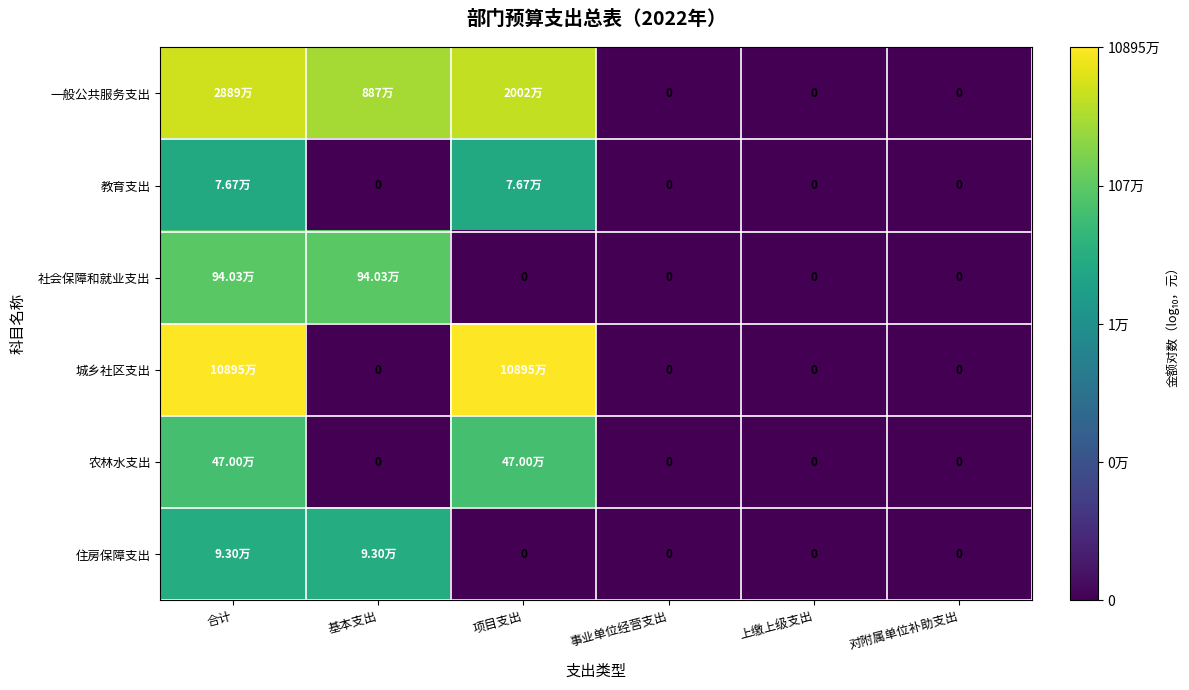

At 上缴上级支出, list the series in order from largest to smallest.

一般公共服务支出, 教育支出, 社会保障和就业支出, 城乡社区支出, 农林水支出, 住房保障支出